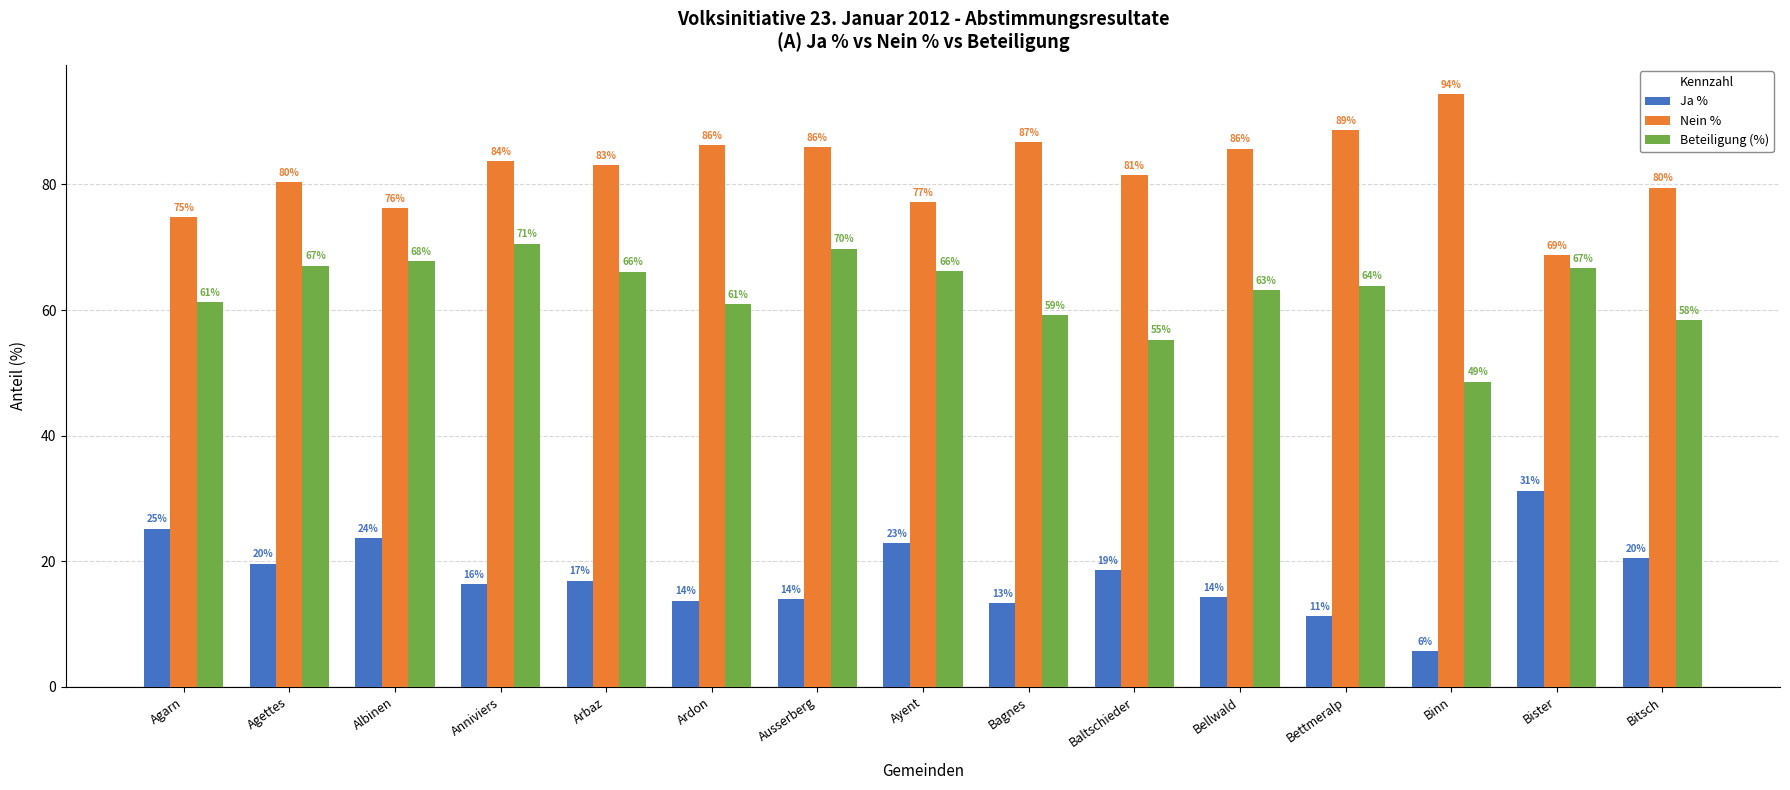

What is the difference between the second highest and second lowest values in the Beteiligung (%) series?

14.5